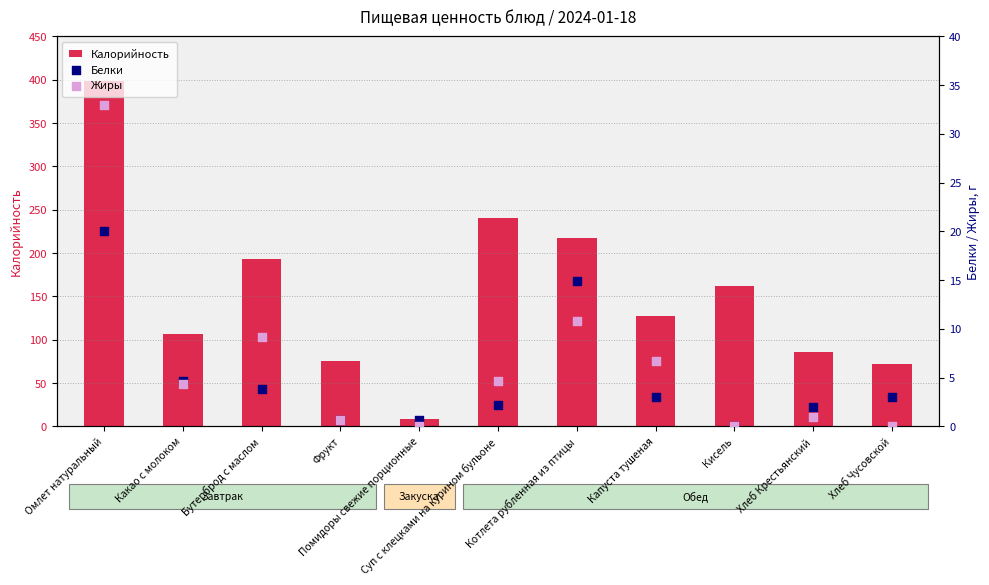

Which series has the largest Y range (max minus min)?

Калорийность